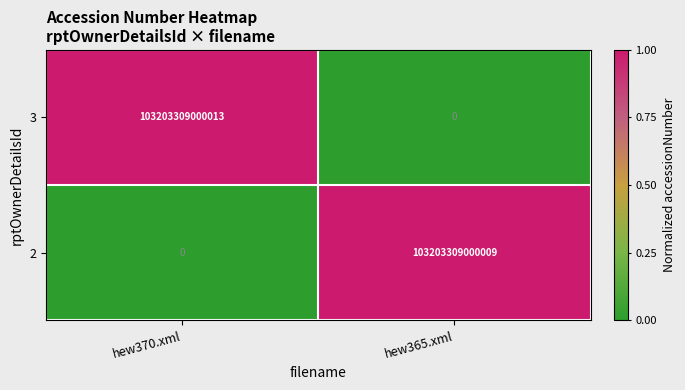

Rank the series by their maximum value, from lowest to highest.

2, 3